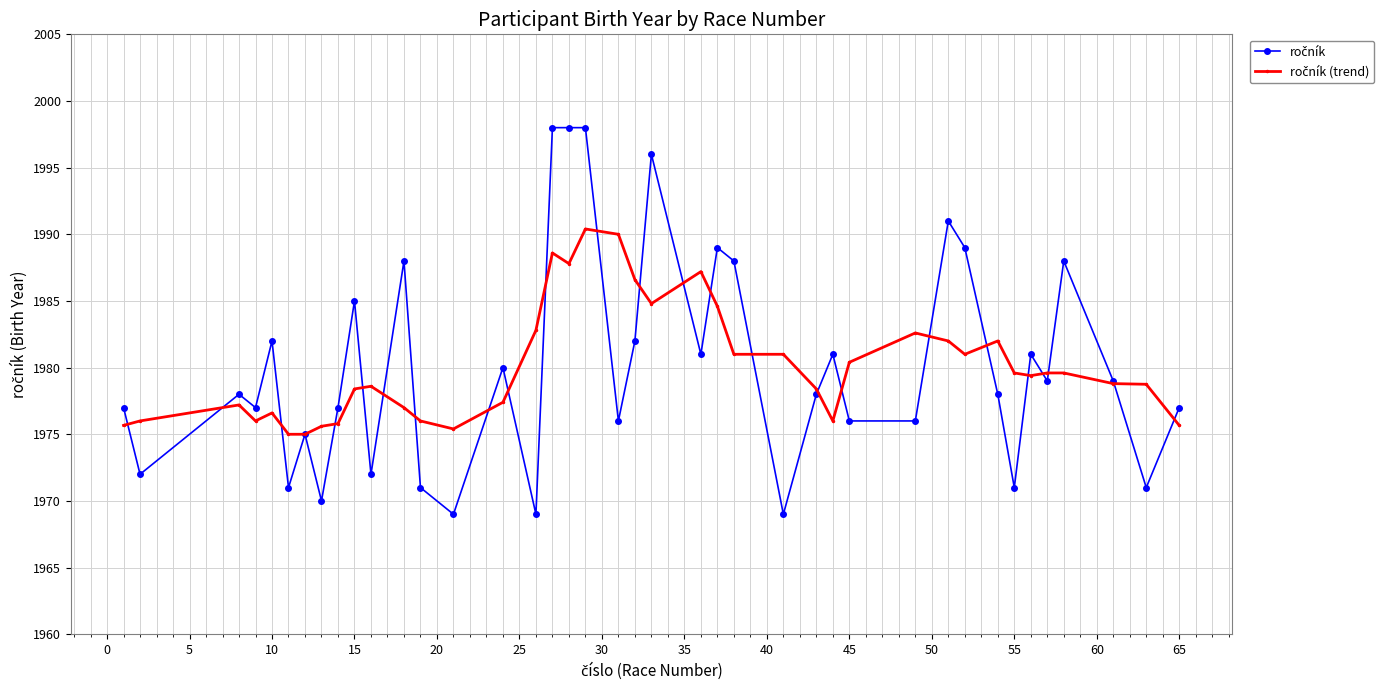

How many lines are shown in the chart?

2